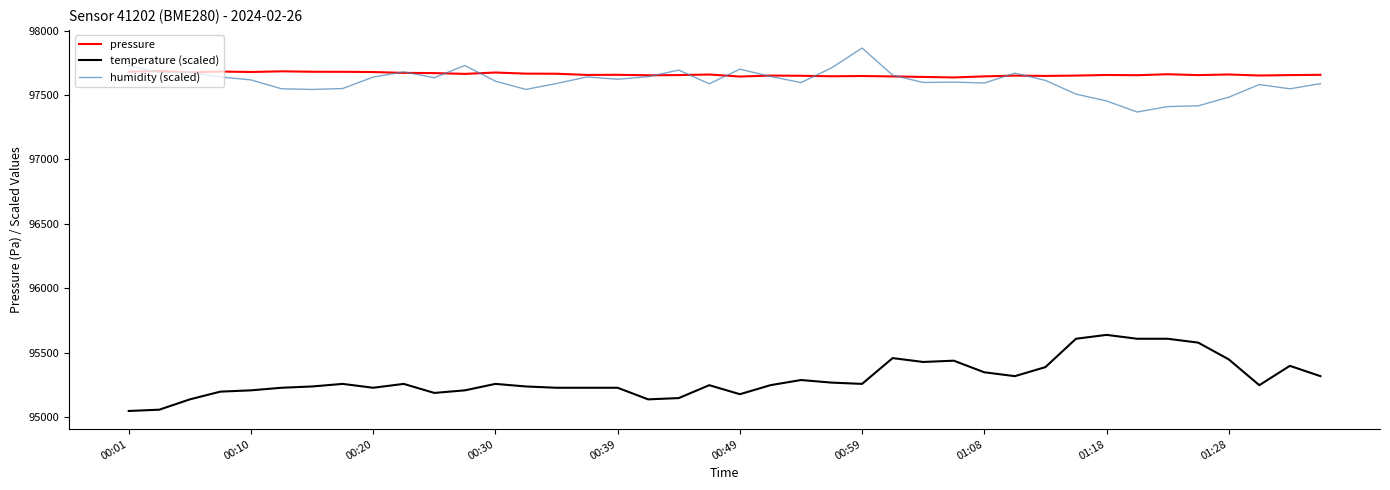

Which series has the largest total across all categories?

pressure